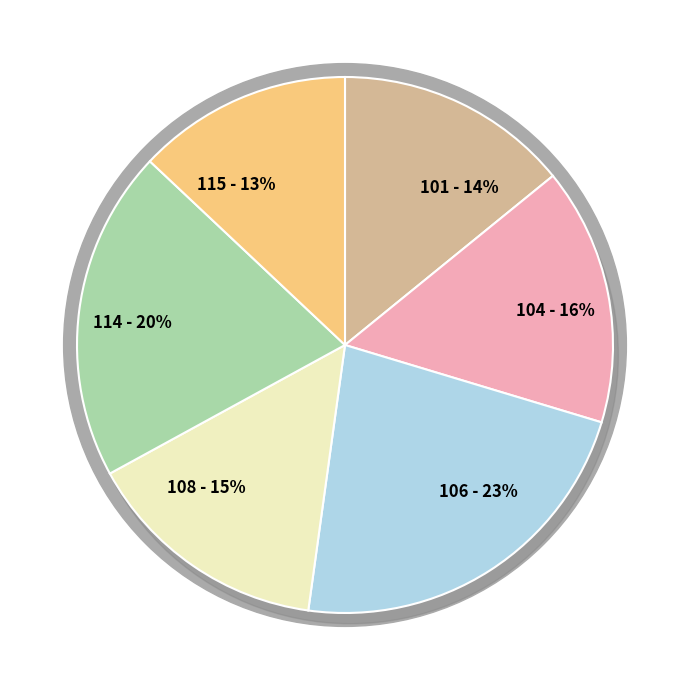

Count the number of slices in the pie.

6